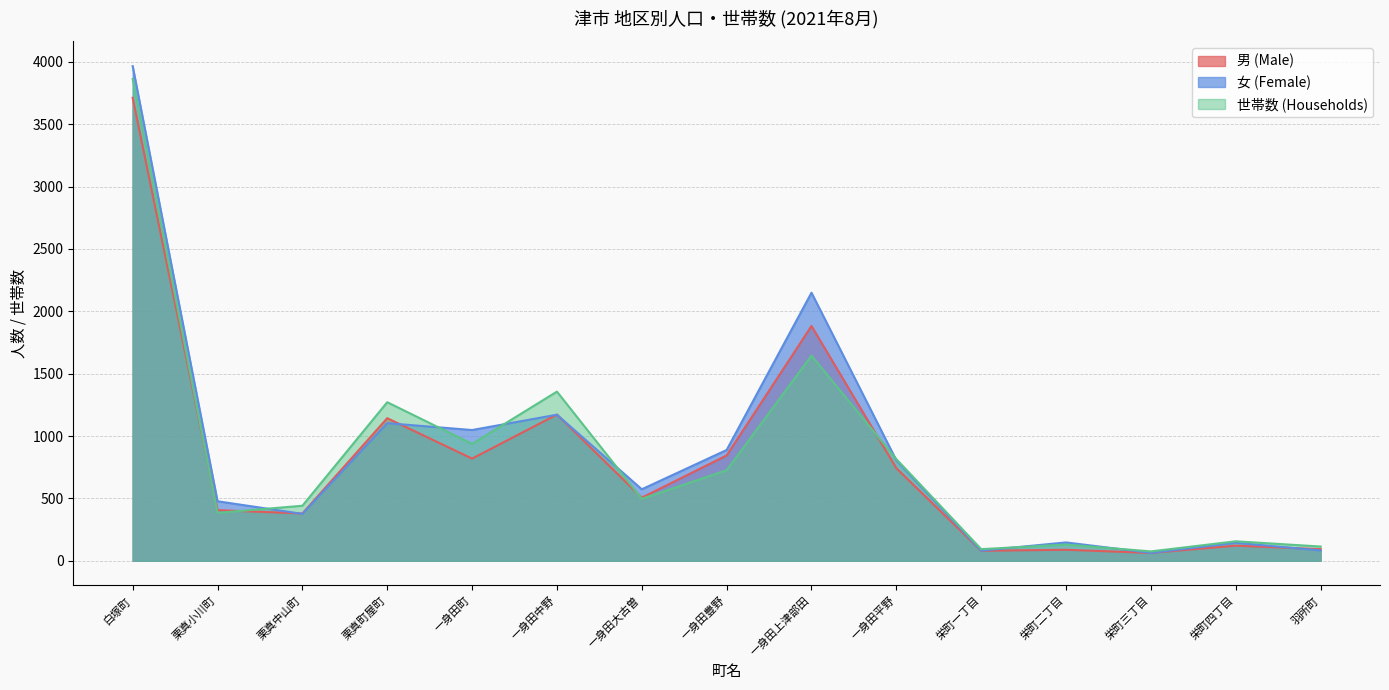

True or false: 世帯数 (Households) has more than 1 points higher than both neighbors.

True